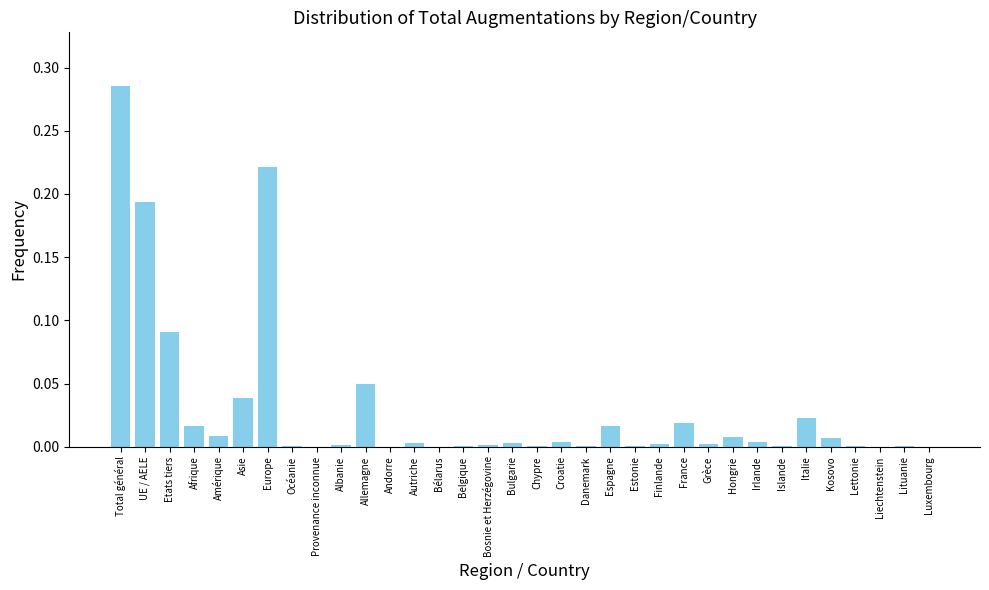

Which label corresponds to the largest value in the chart?

Total général